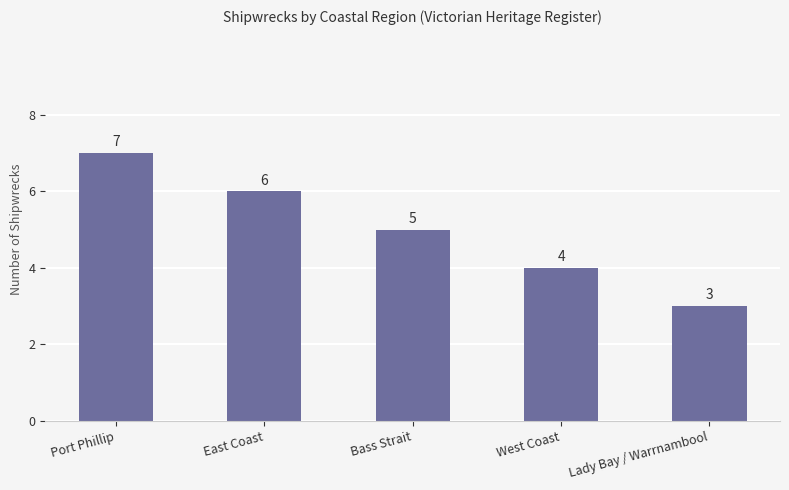

Between Port Phillip and Lady Bay / Warrnambool, which is larger?

Port Phillip